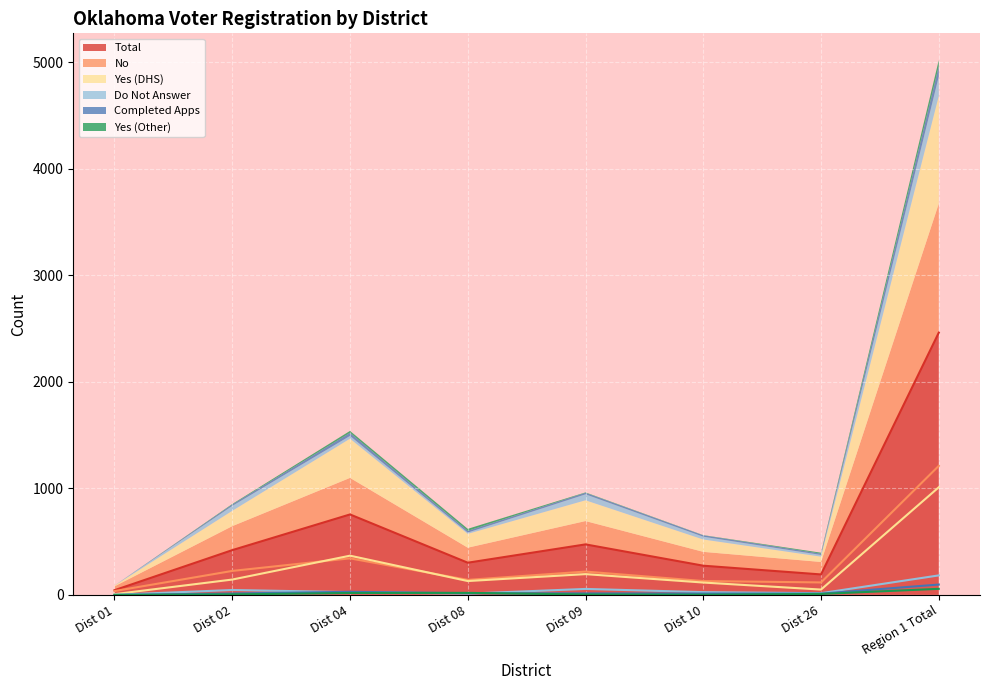

Which label corresponds to the largest value in the chart?

Region 1 Total